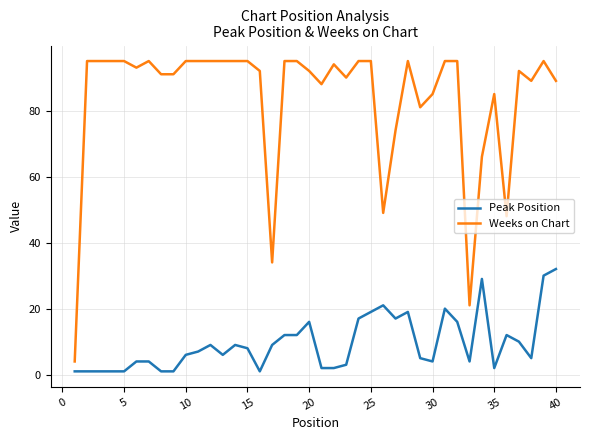

List the series in order of their peak value, lowest first.

Peak Position, Weeks on Chart